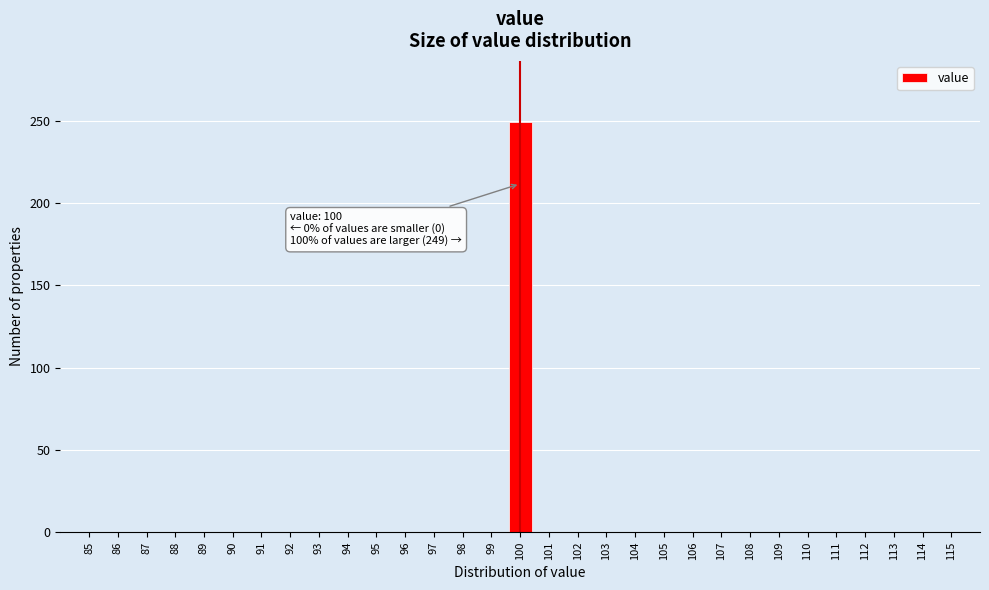

Reading left to right, list all the values displayed in this chart.

85=0	86=0	87=0	88=0	89=0	90=0	91=0	92=0	93=0	94=0	95=0	96=0	97=0	98=0	99=0	100=249	101=0	102=0	103=0	104=0	105=0	106=0	107=0	108=0	109=0	110=0	111=0	112=0	113=0	114=0